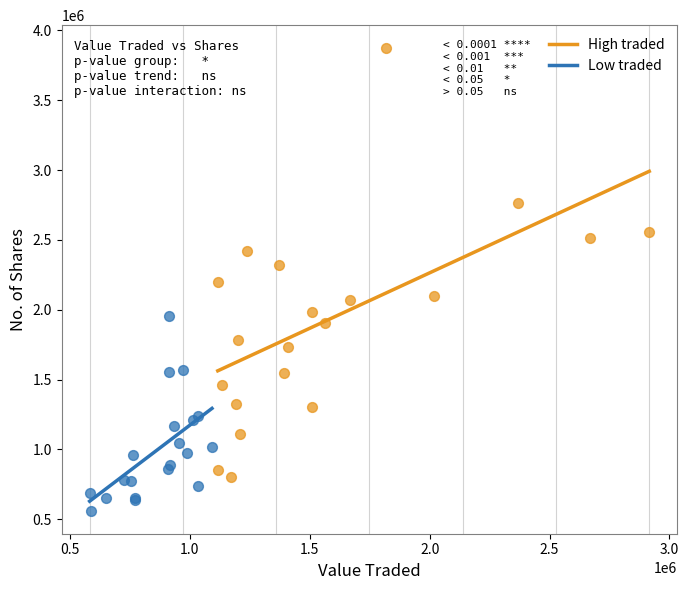

Which series has the largest Y range (max minus min)?

High traded